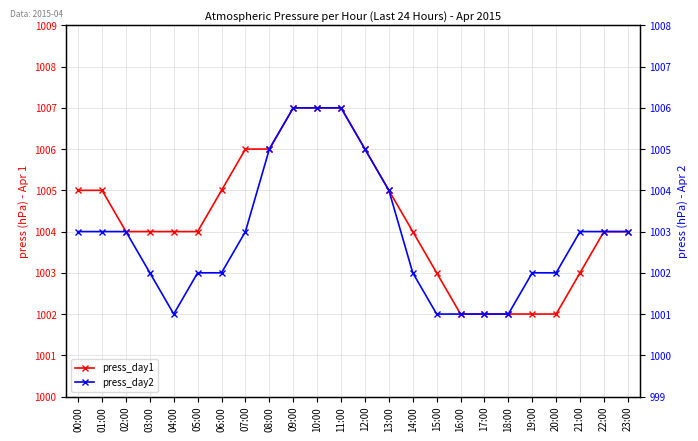

Which series has the largest total across all categories?

press_day1